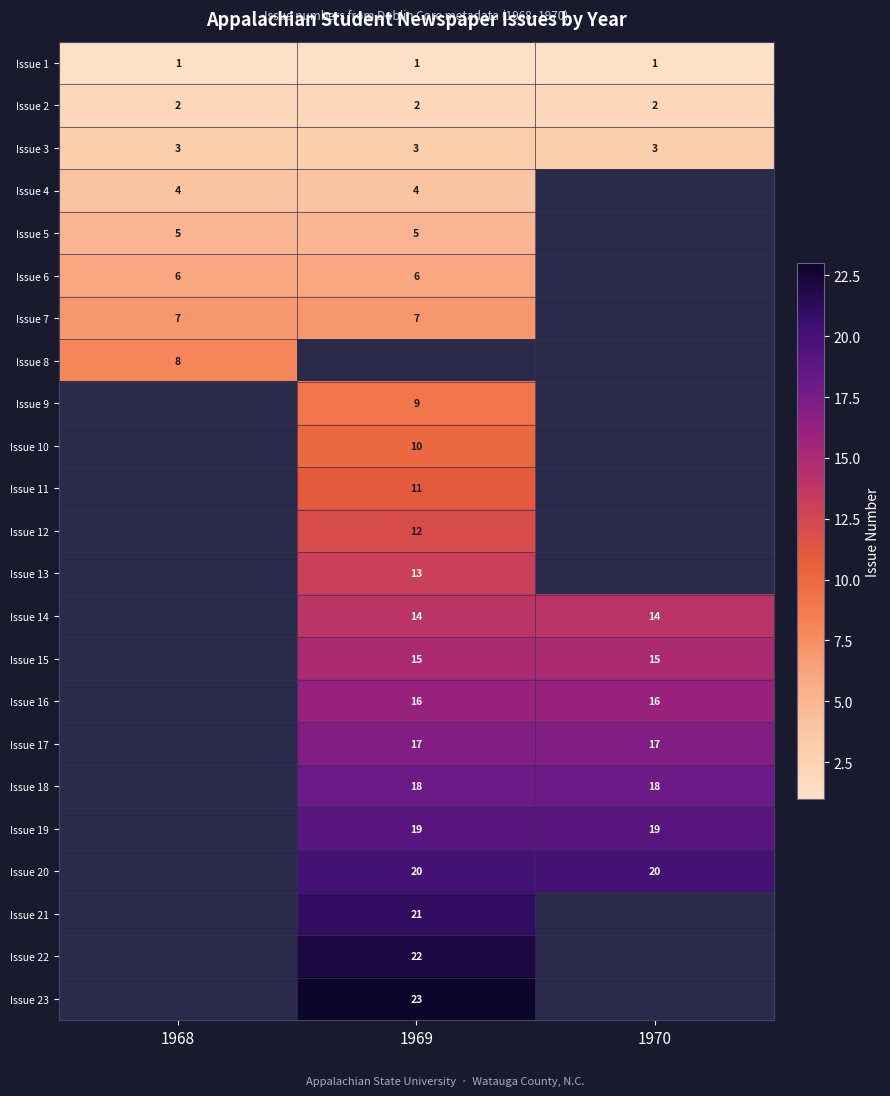

The Issue 2 series shows 2 at 1969. True or false?

True